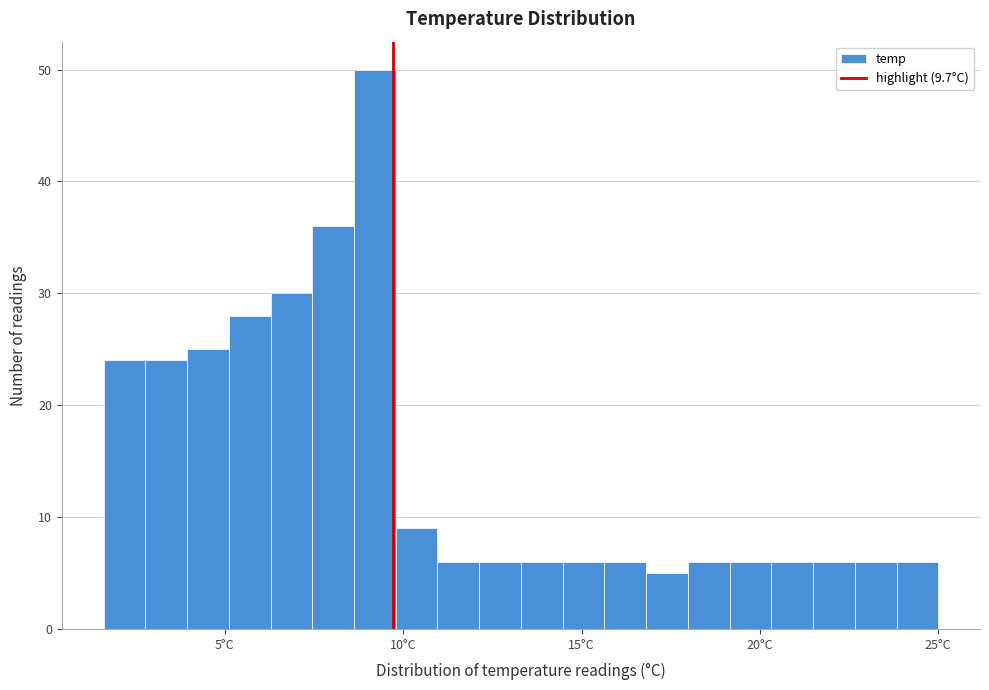

Read against the x-axis, roughly where is the centre of the tallest bar?

9.0